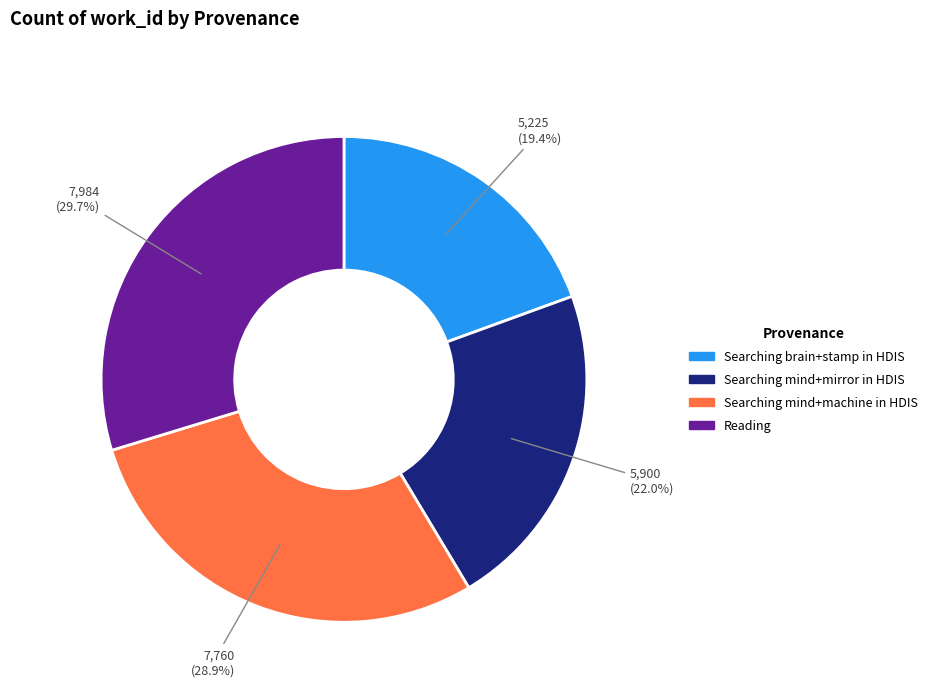

To the nearest percent, what percentage of the pie is Searching mind+machine in HDIS?

29%